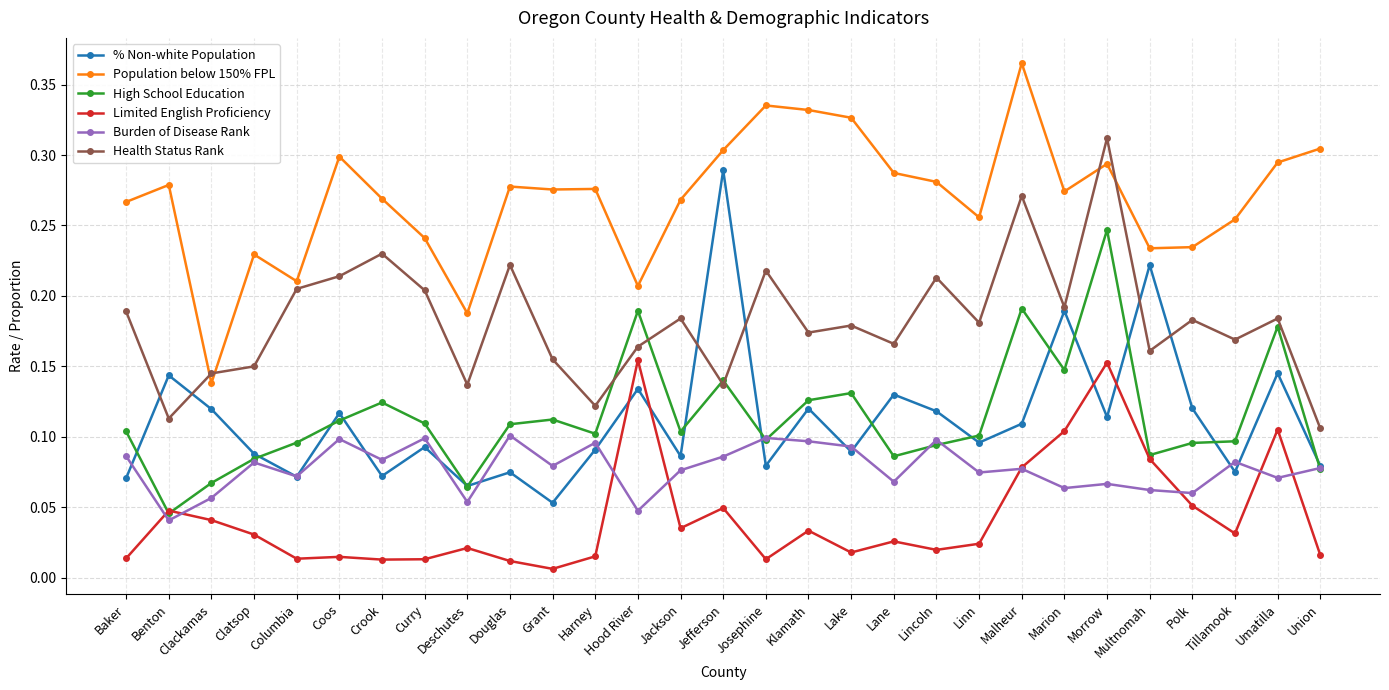

List the series in order of their peak value, lowest first.

Burden of Disease Rank, Limited English Proficiency, High School Education, % Non-white Population, Health Status Rank, Population below 150% FPL